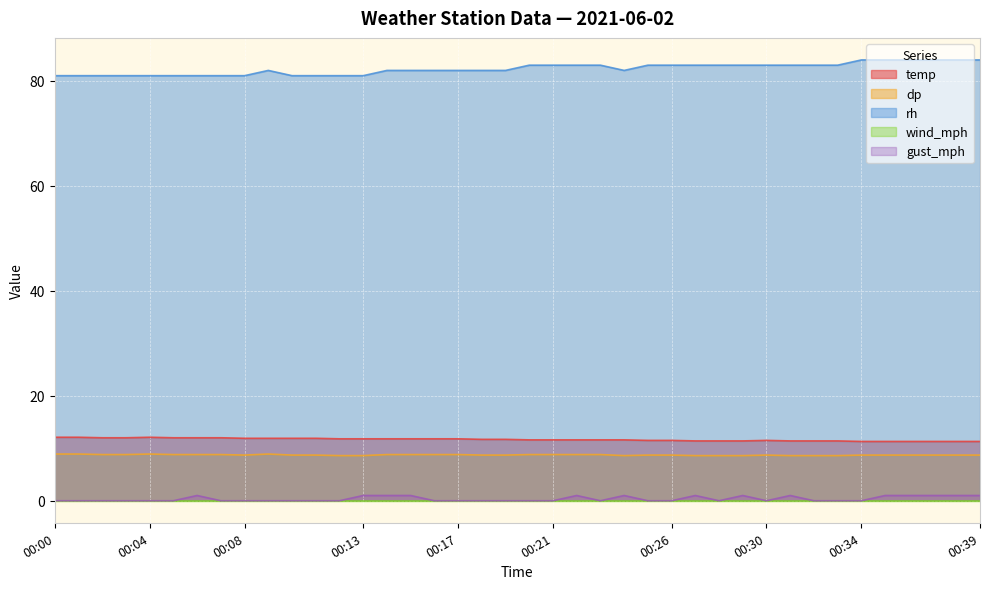

How many interior local peaks does the dp series have?

3